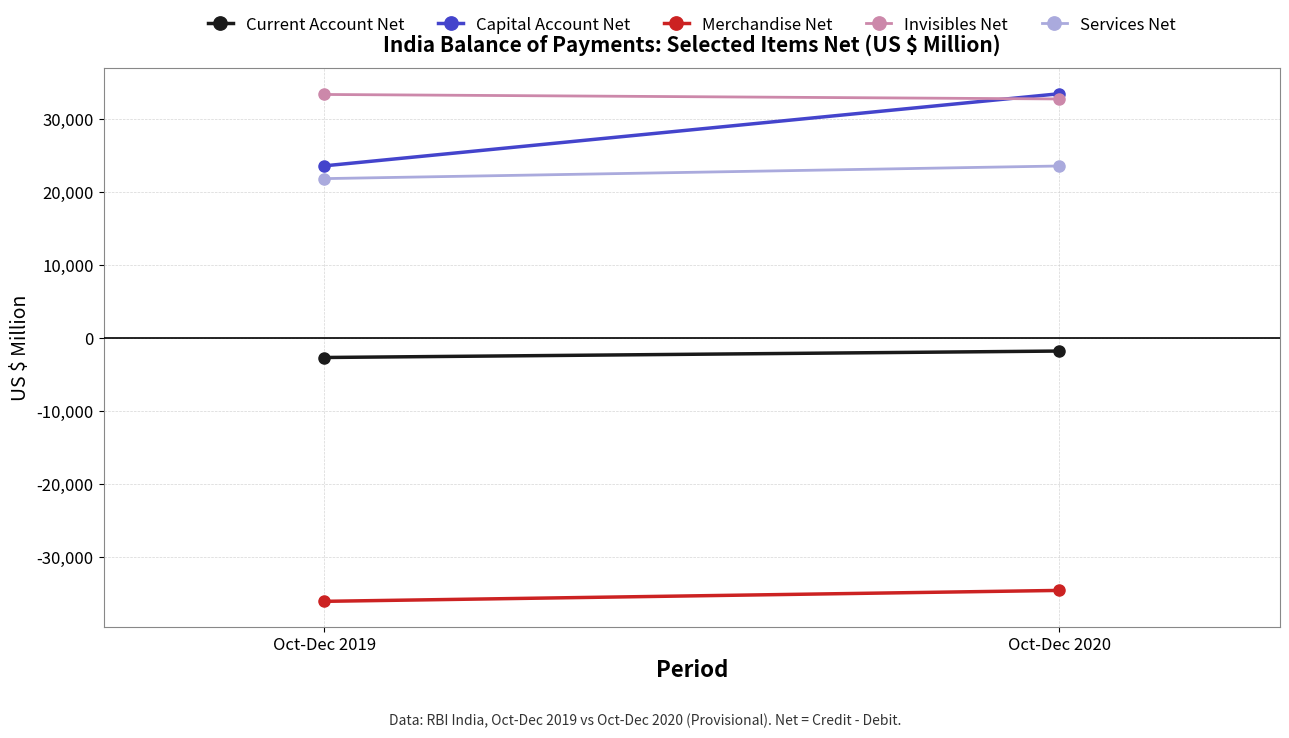

Count the number of categories in the chart.

2